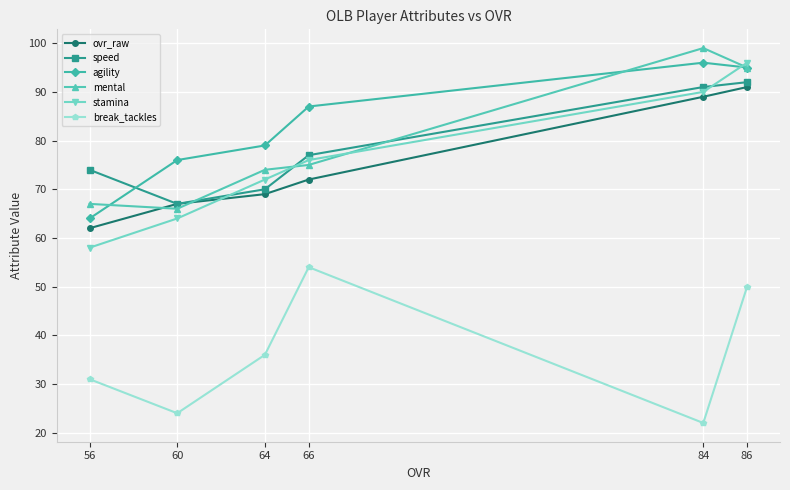

At how many categories does at least one series exceed 66?

6